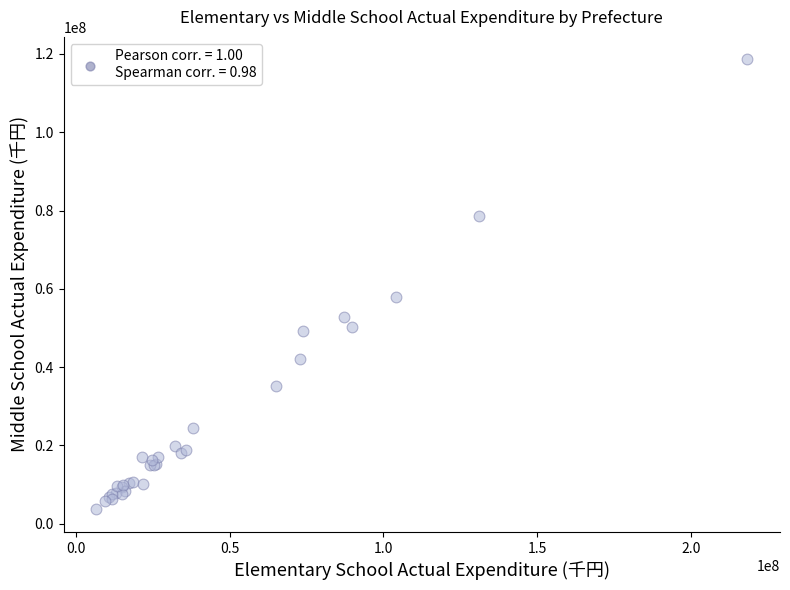

What Y value in the scatter plot is closest to 61148998?

57849371